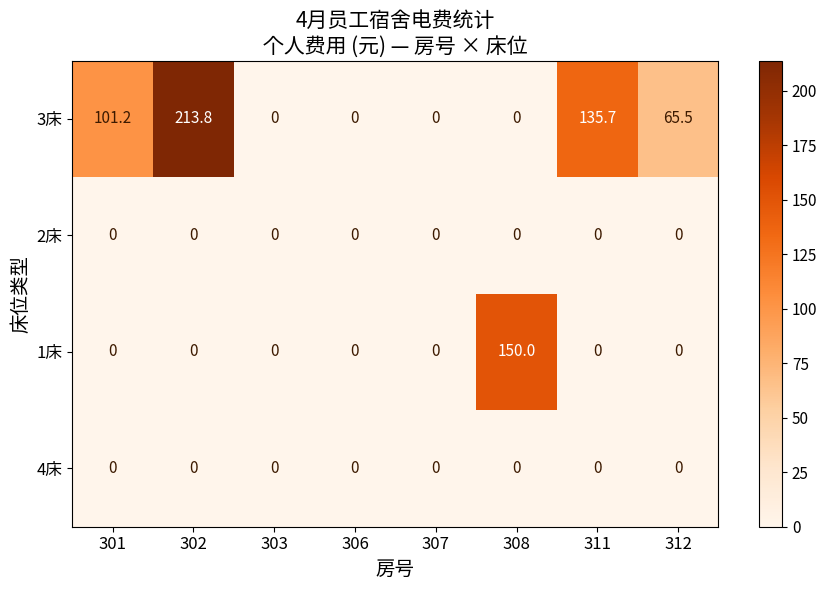

Which series has the largest total across all categories?

3床